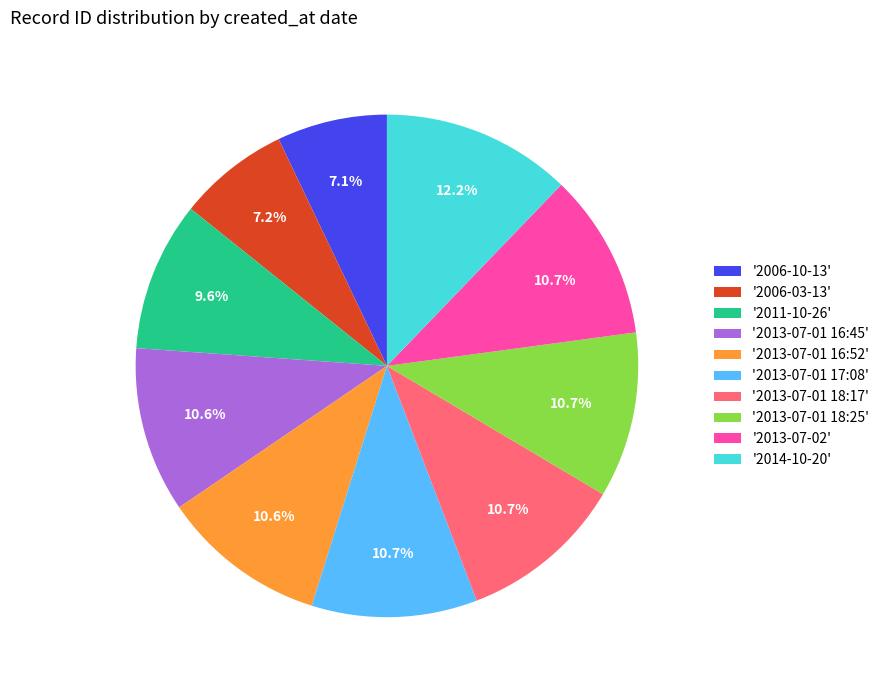

Does any single category account for the majority?

No